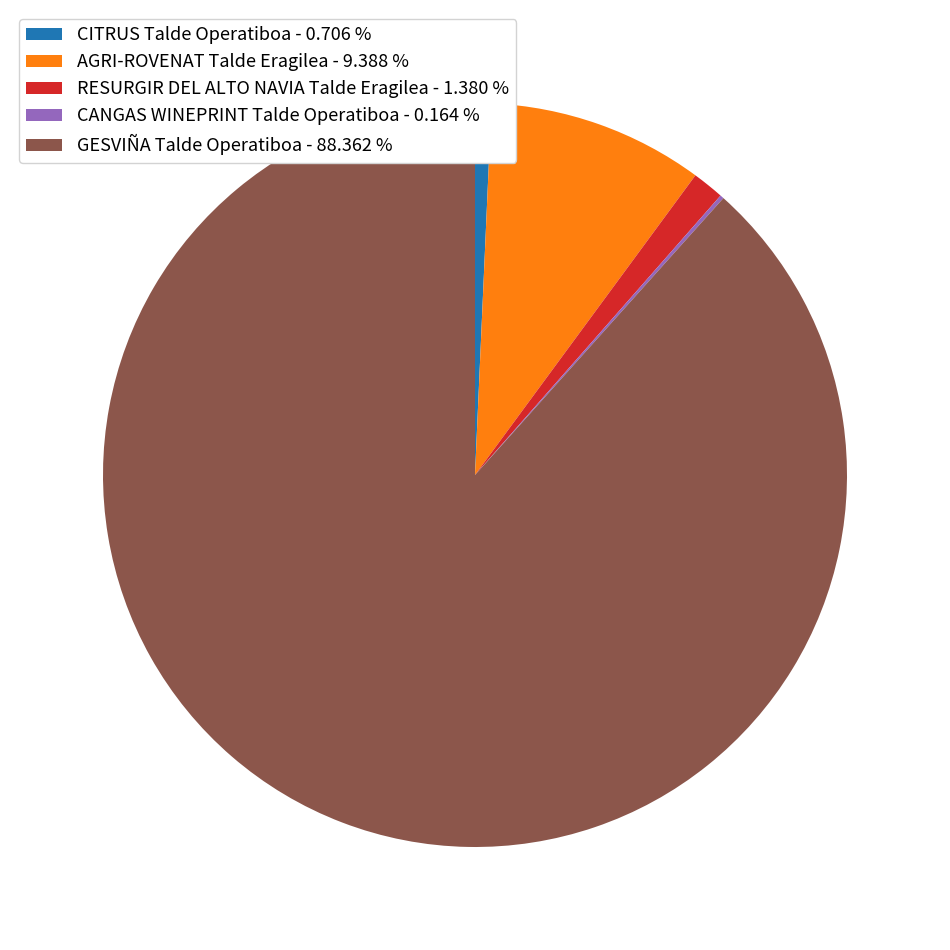

What is the largest slice in the pie chart?

GESVIÑA Talde Operatiboa - 88.362 %